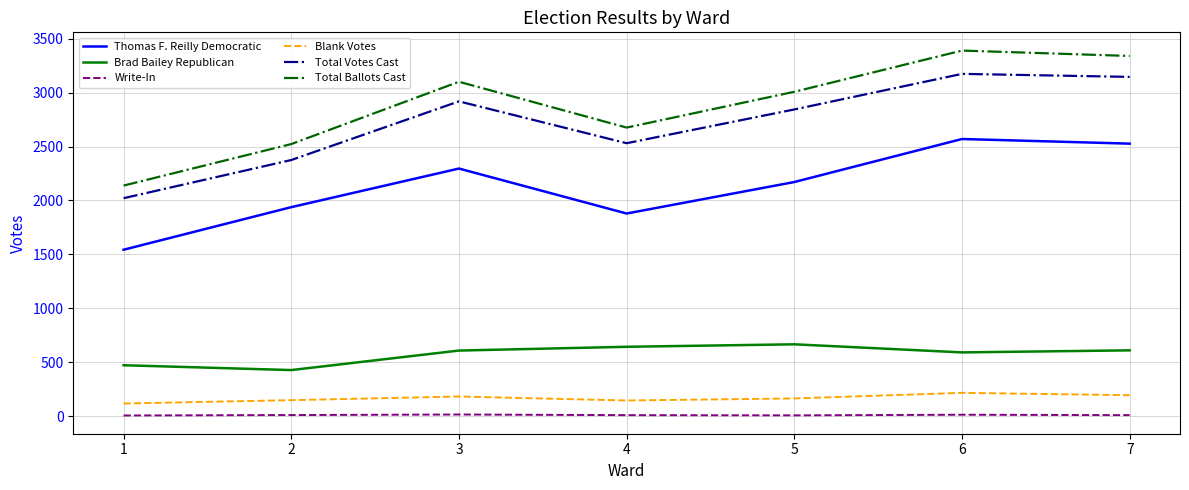

Rank the series at 5 from highest to lowest value.

Total Ballots Cast, Total Votes Cast, Thomas F. Reilly Democratic, Brad Bailey Republican, Blank Votes, Write-In